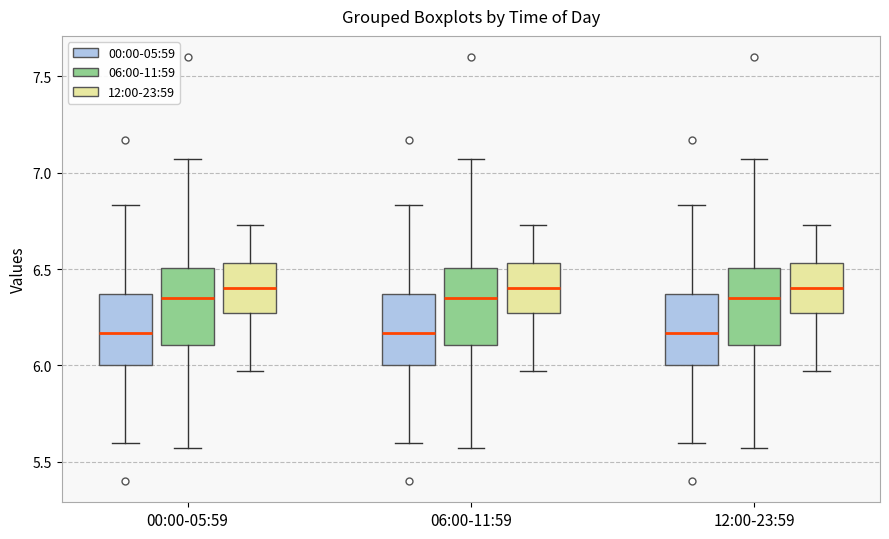

Reading left to right, transcribe this box plot: for each box, give where its median line is, the range the box spans, and where its two whiskers end, as read against the y-axis. The values are not printed on the chart, so give them approximately, as read against the axis.

00:00-05:59 (00:00-05:59): median 6.15, box 6.00 to 6.35, whiskers 5.60 to 6.85
00:00-05:59 (06:00-11:59): median 6.35, box 6.10 to 6.50, whiskers 5.55 to 7.05
00:00-05:59 (12:00-23:59): median 6.40, box 6.25 to 6.55, whiskers 5.95 to 6.75
06:00-11:59 (00:00-05:59): median 6.15, box 6.00 to 6.35, whiskers 5.60 to 6.85
06:00-11:59 (06:00-11:59): median 6.35, box 6.10 to 6.50, whiskers 5.55 to 7.05
06:00-11:59 (12:00-23:59): median 6.40, box 6.25 to 6.55, whiskers 5.95 to 6.75
12:00-23:59 (00:00-05:59): median 6.15, box 6.00 to 6.35, whiskers 5.60 to 6.85
12:00-23:59 (06:00-11:59): median 6.35, box 6.10 to 6.50, whiskers 5.55 to 7.05
12:00-23:59 (12:00-23:59): median 6.40, box 6.25 to 6.55, whiskers 5.95 to 6.75